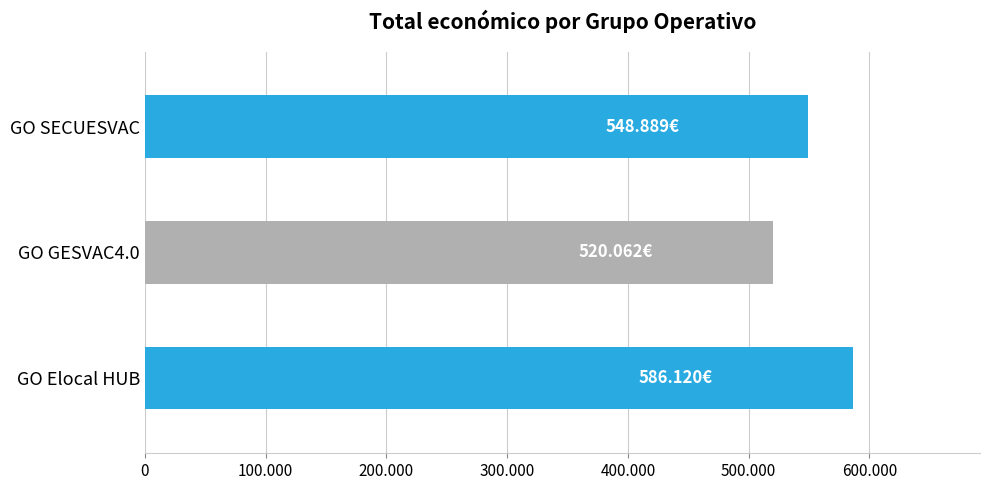

What is the average value?

551690